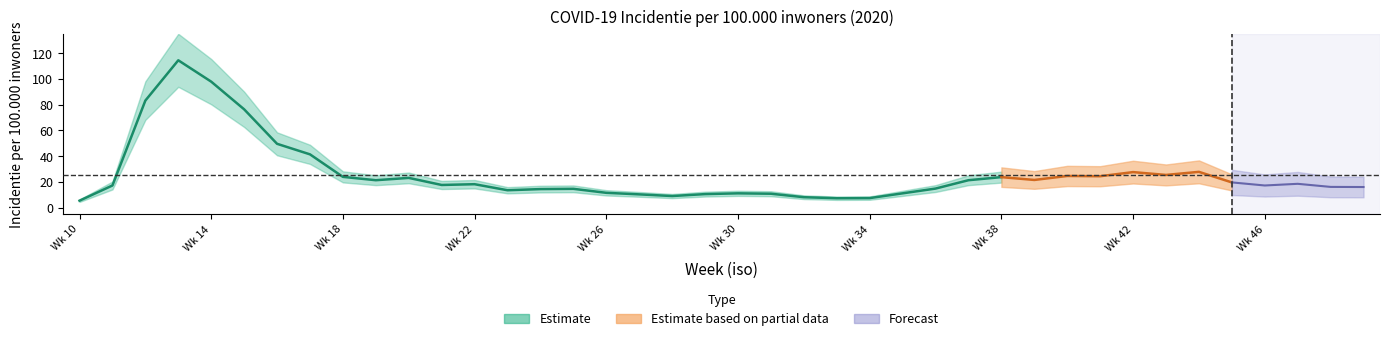

Reading left to right, transcribe all the data shown in this chart.

5.4	17.2	83.2	114.5	97.9	76.4	49.6	41.4	23.9	21.3	23.1	17.6	18.2	13.5	14.4	14.6	11.5	10.3	9.0	10.5	11.1	10.8	8.1	7.3	7.4	11.1	14.8	21.3	23.7	21.5	24.6	24.4	27.6	25.4	27.8	19.6	17.2	18.5	16.1	16.0